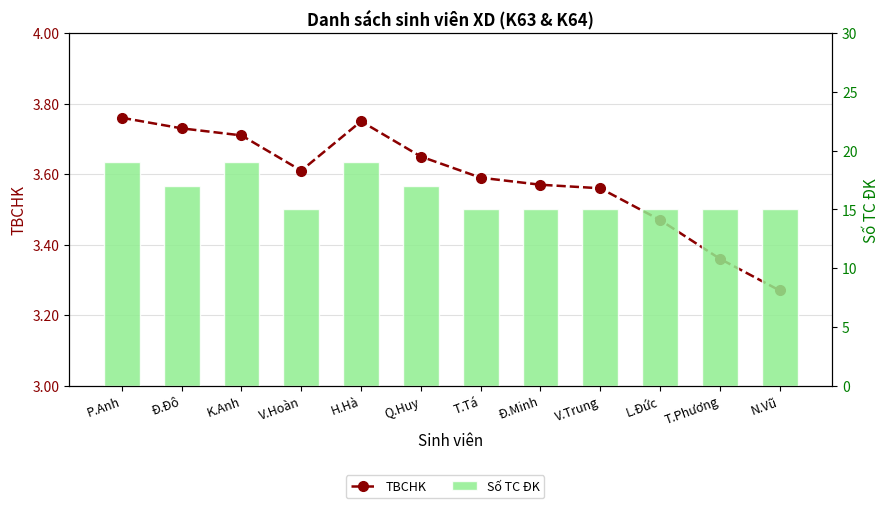

Between H.Hà and Q.Huy, which series saw the biggest shift?

Số TC ĐK